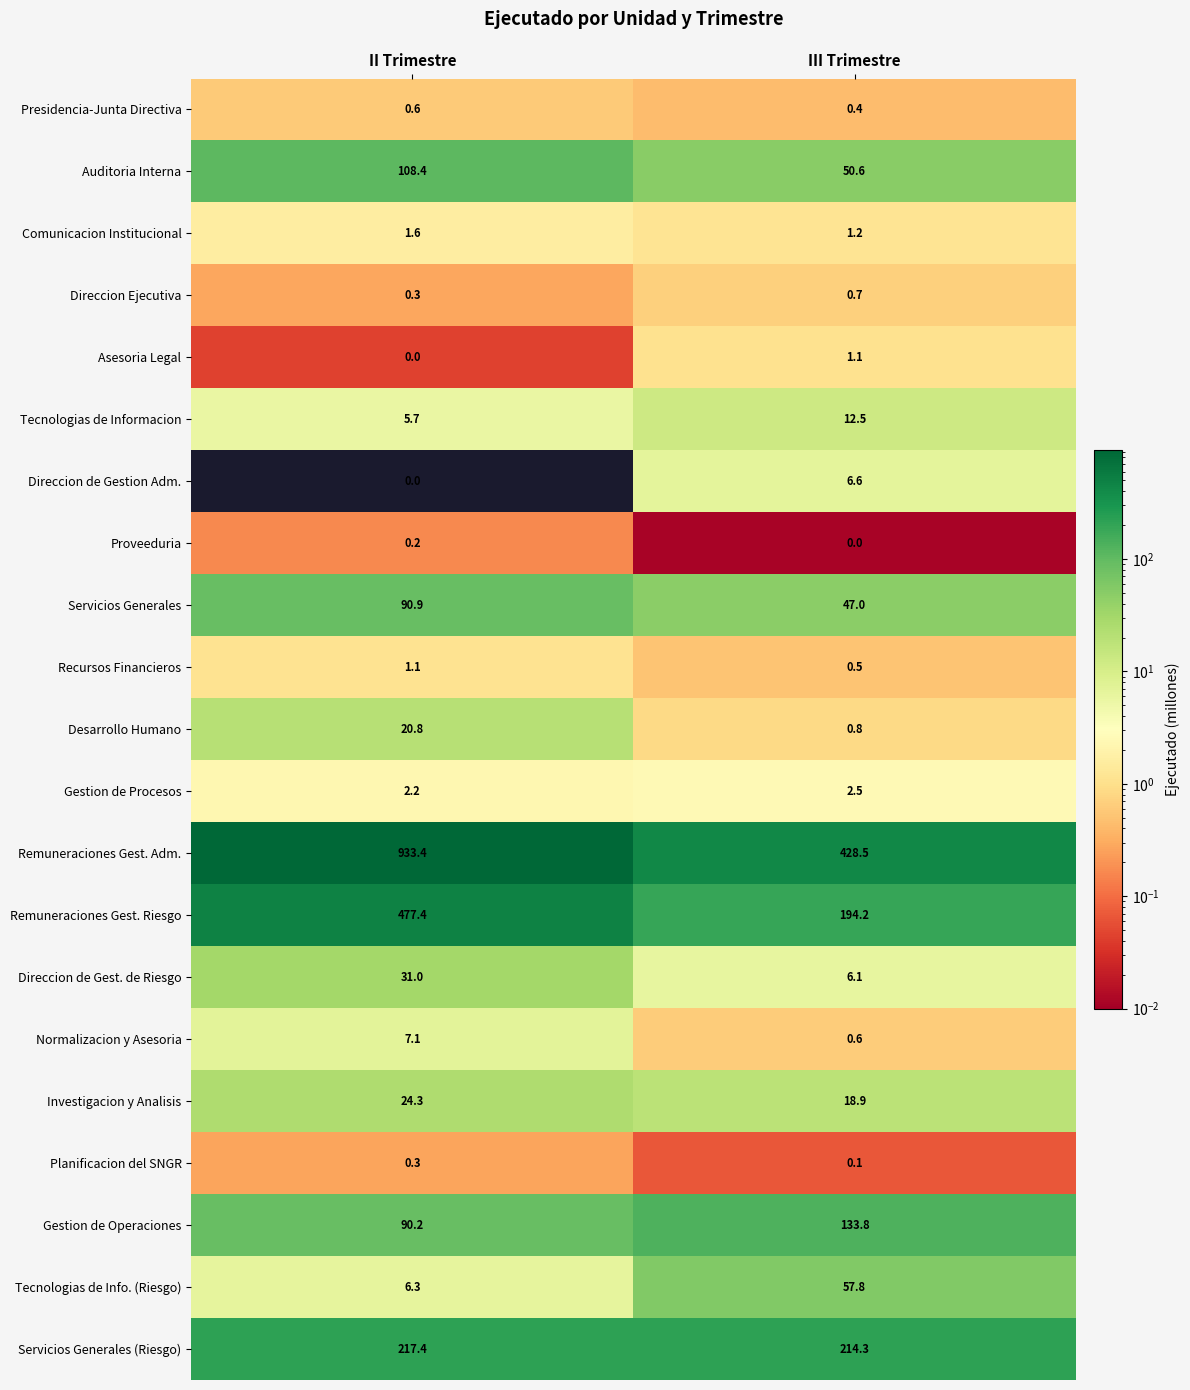

At how many categories does at least one series exceed 708?

1